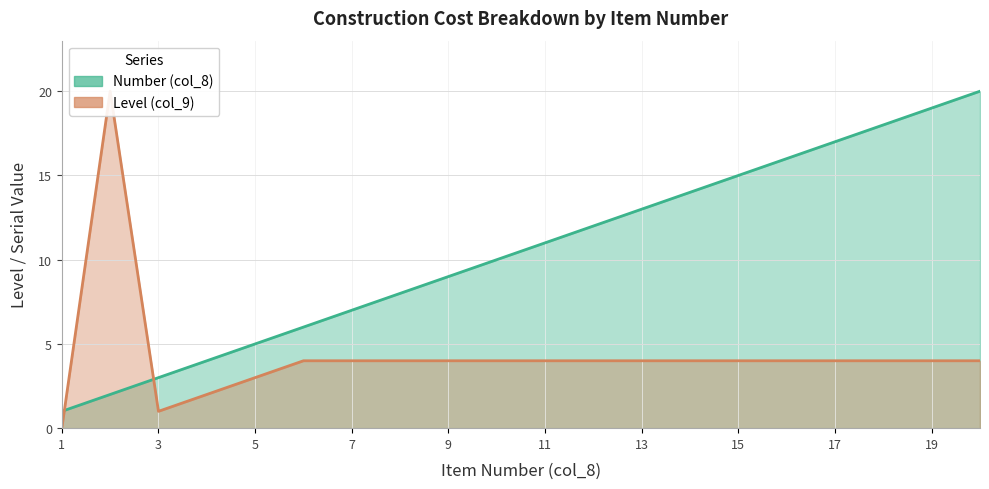

What is the maximum value shown in the chart?

20